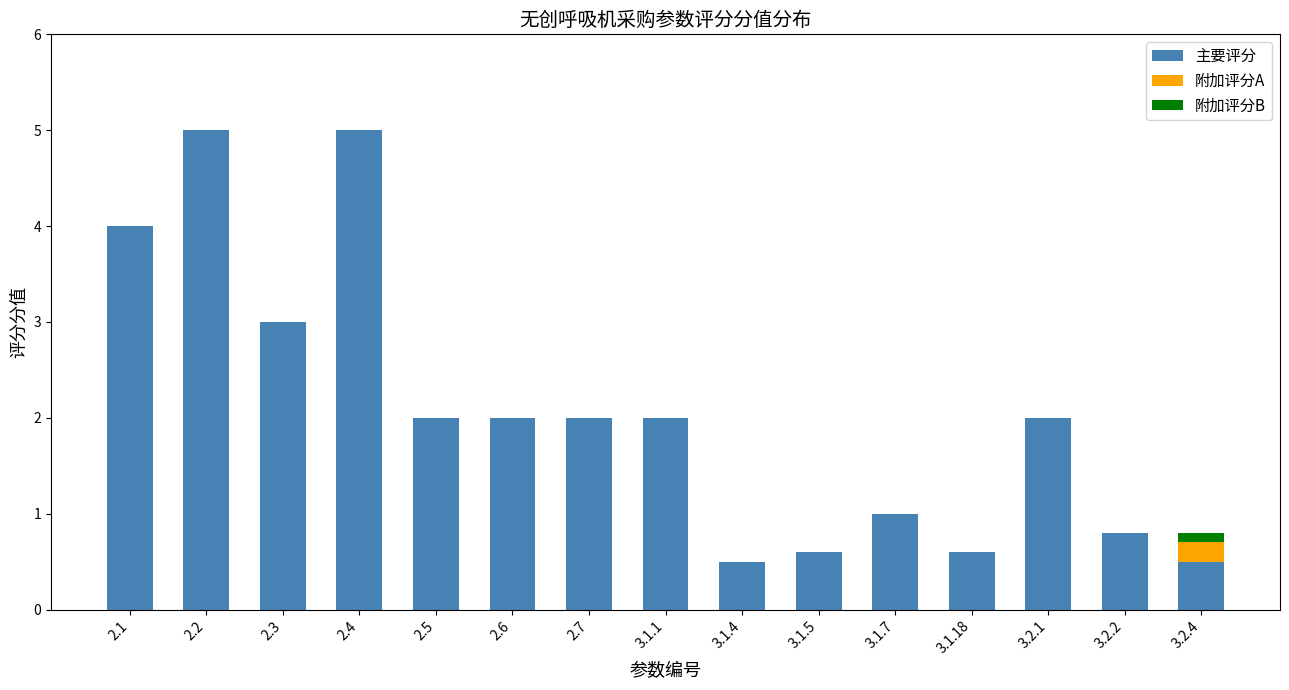

What is the highest value of the 主要评分 series?

5.0